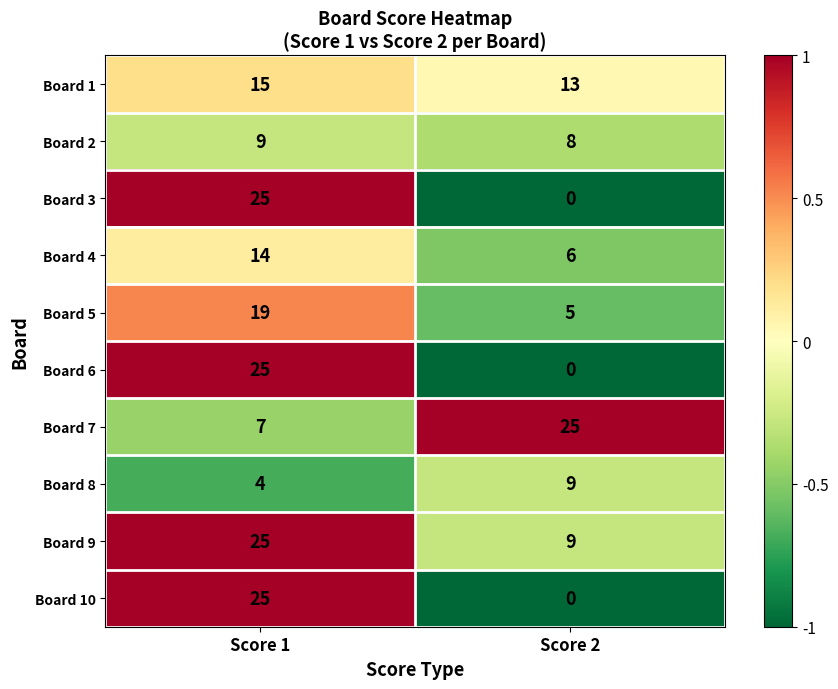

What is the total value across all series at Score 2?

75